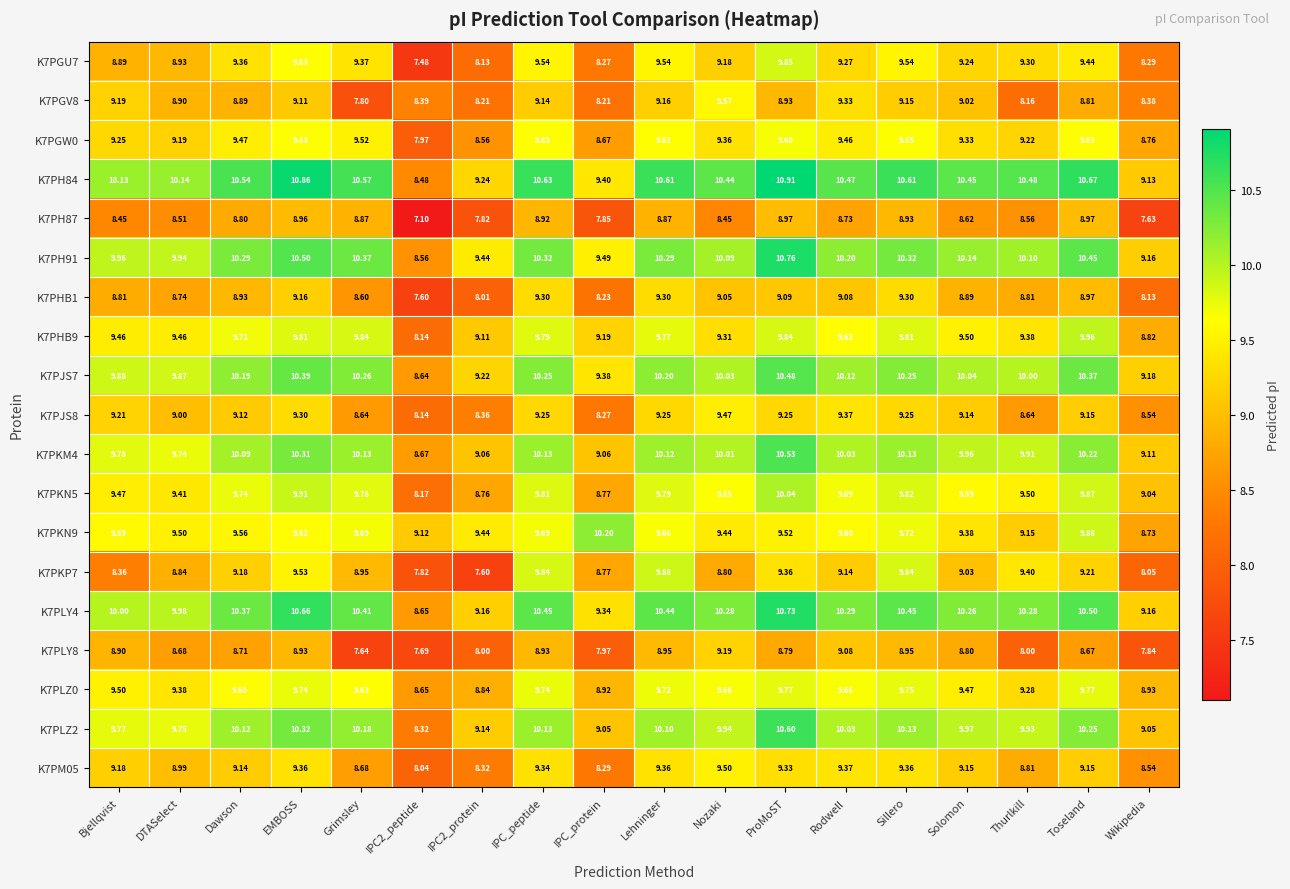

Is the value of K7PHB1 at ProMoST greater than the value of K7PLZ2 at EMBOSS?

No